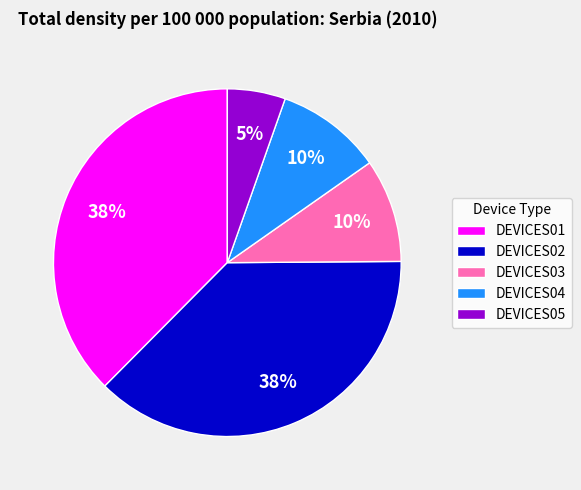

True or false: DEVICES01 accounts for 38% of the total.

True